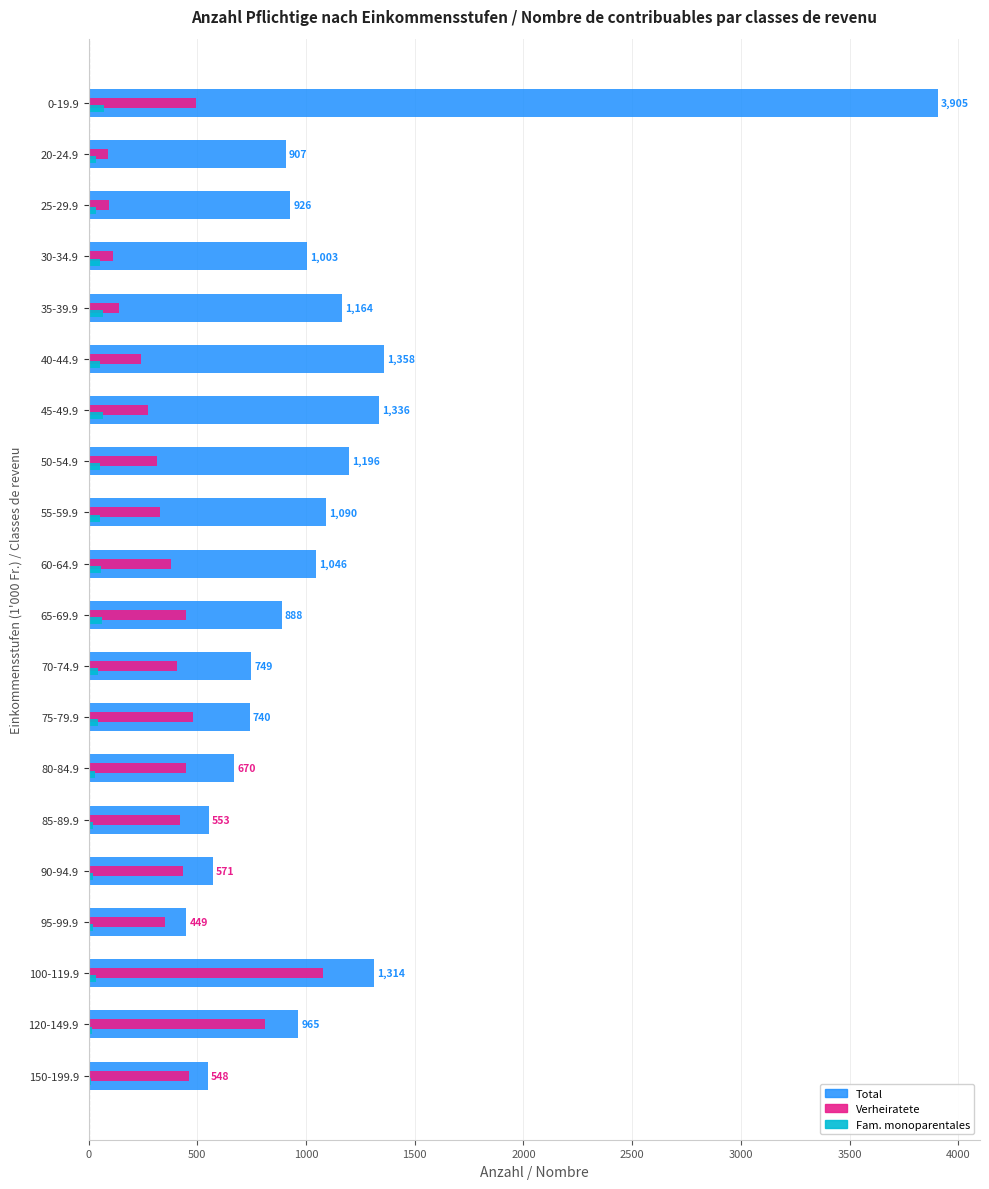

The value of Verheiratete at 35-39.9 is 140. True or false?

True